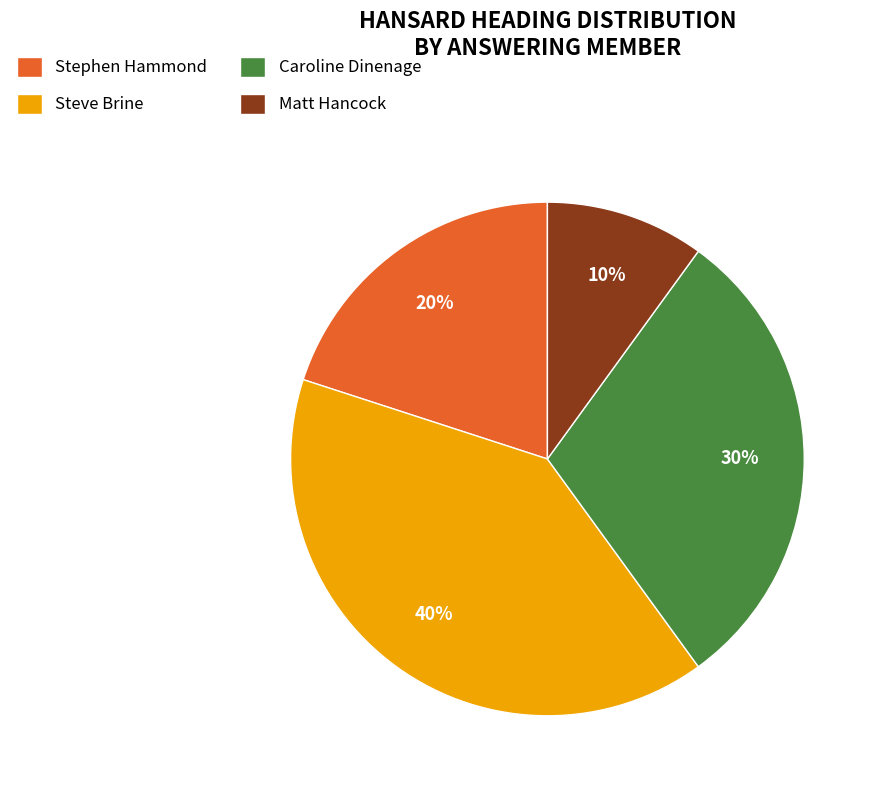

The Steve Brine slice represents 50% of the pie. True or false?

False